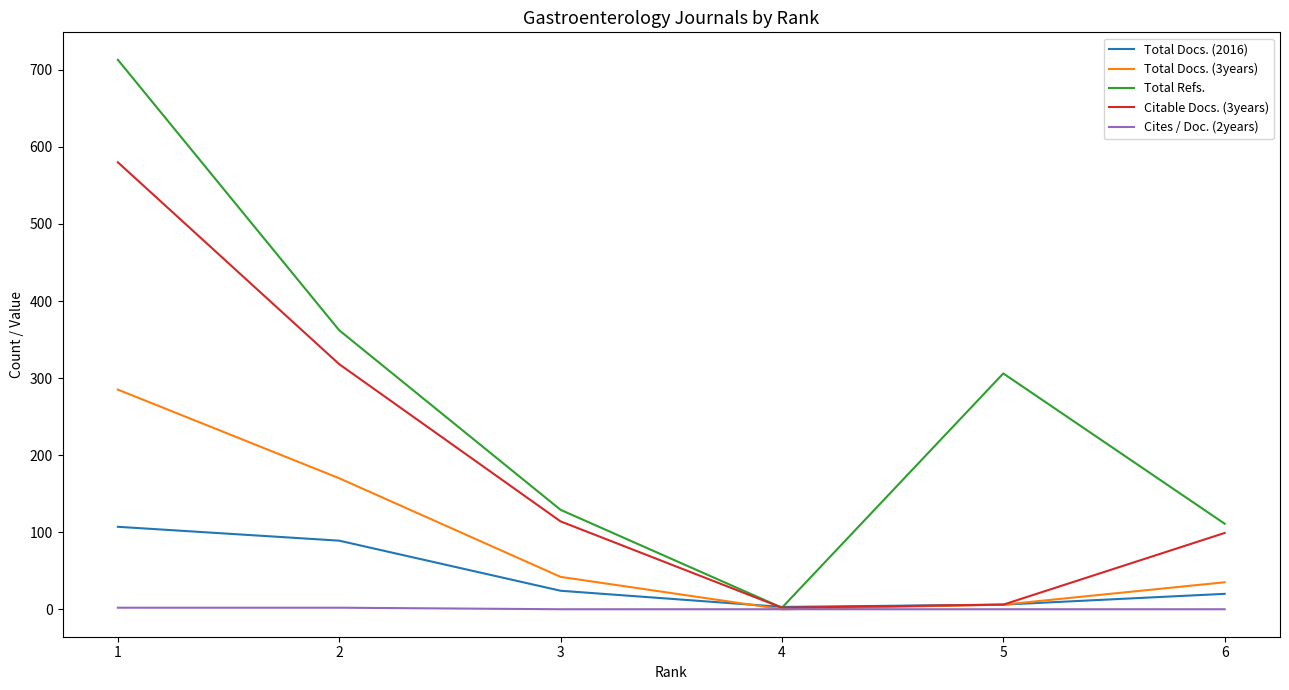

Which series has the largest total across all categories?

Total Refs.